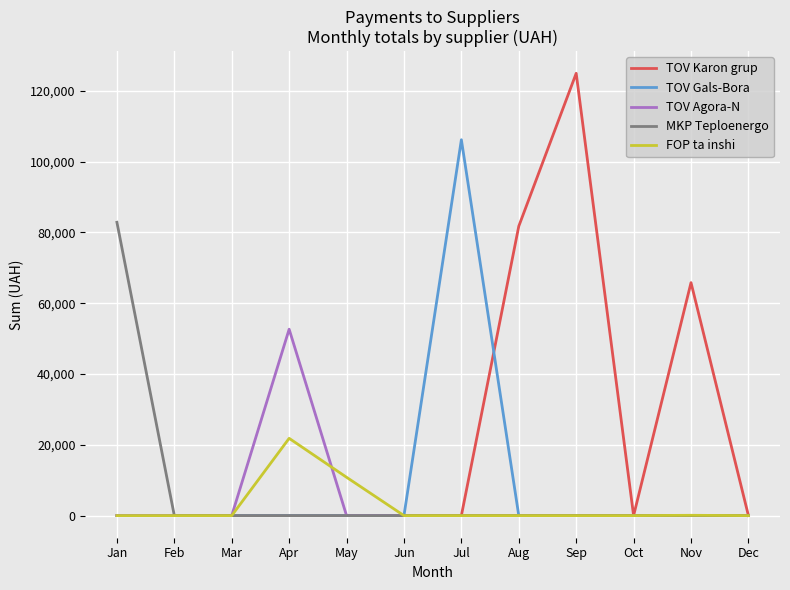

True or false: TOV Gals-Bora has a value of -48978.5 at Jan.

False